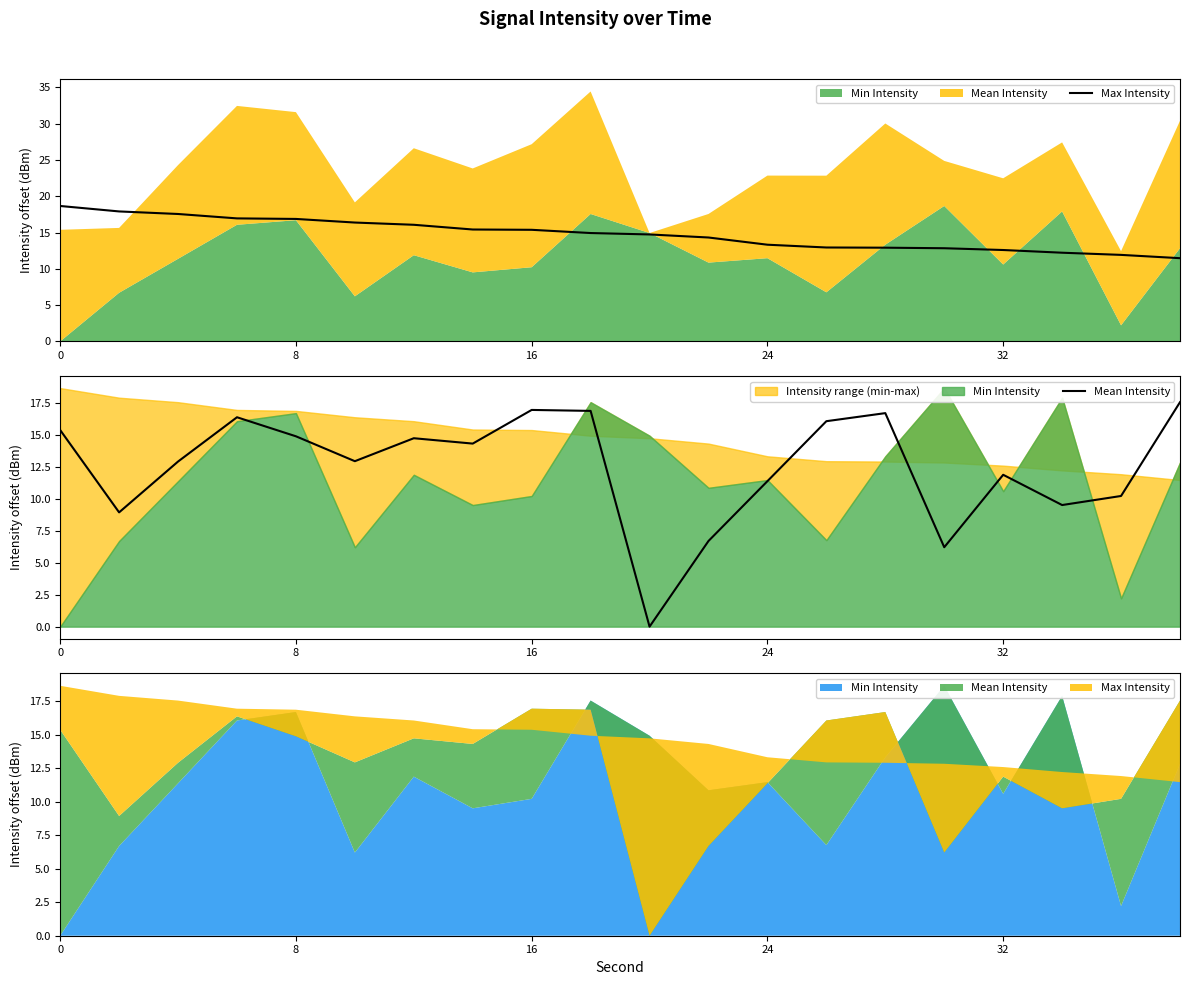

How many times do Mean Intensity and Max Intensity cross each other?

5